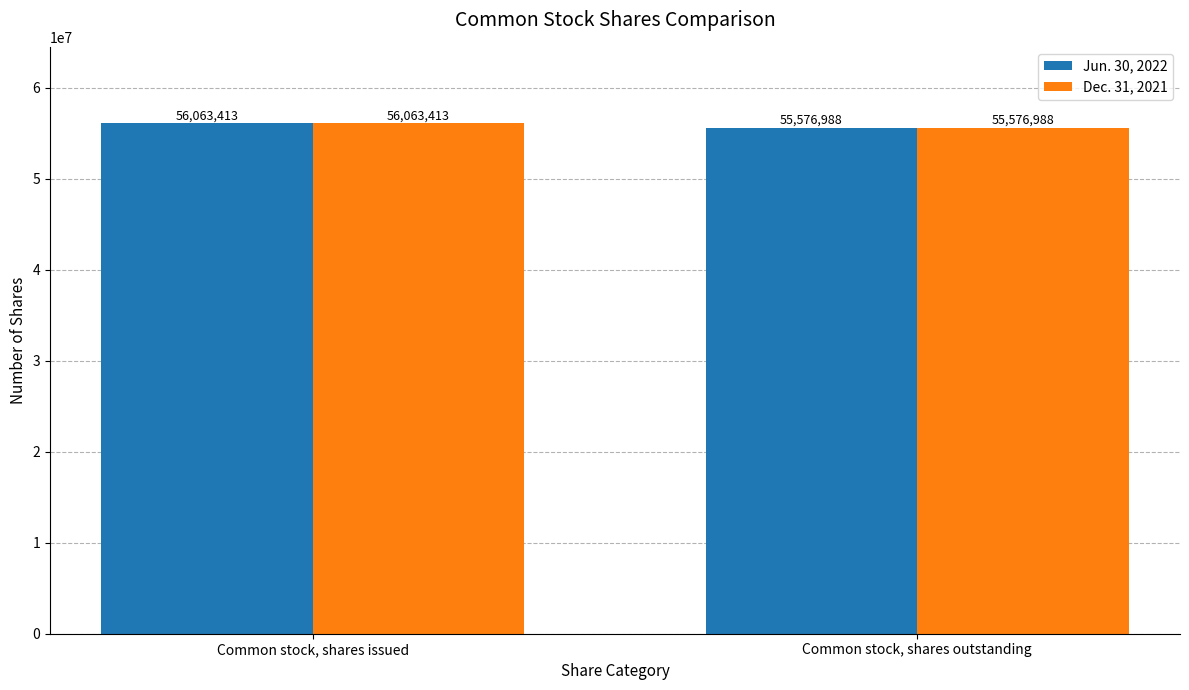

True or false: Dec. 31, 2021 has a value of 33292660 at Common stock, shares issued.

False